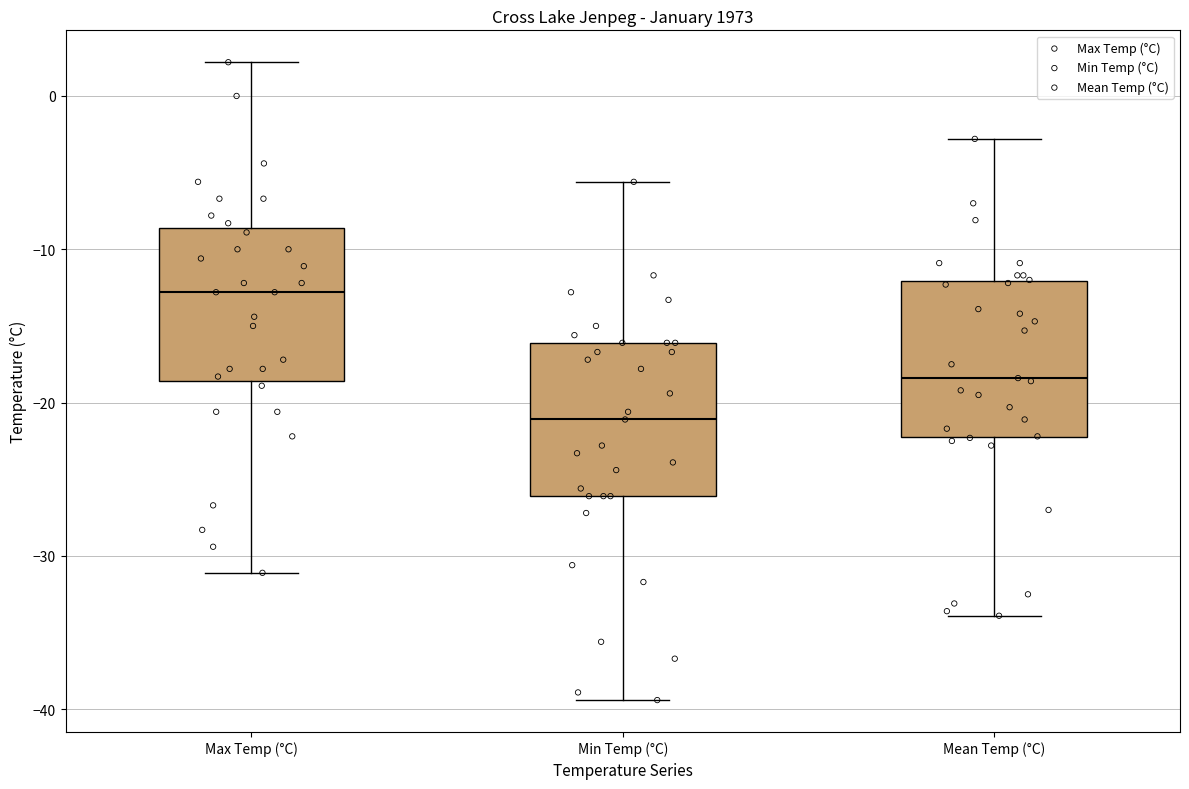

Where does the median line of the box for Min Temp (°C) sit on the y-axis? The values are not printed on the chart, so give them approximately, as read against the axis.

-21